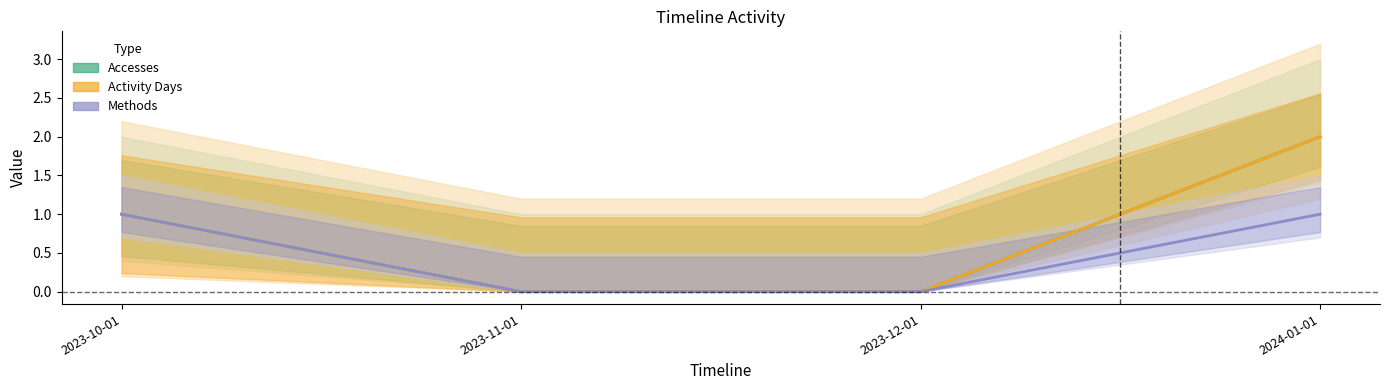

Rank the series by their maximum value, from lowest to highest.

Methods (line), Accesses (line), Activity Days (line)